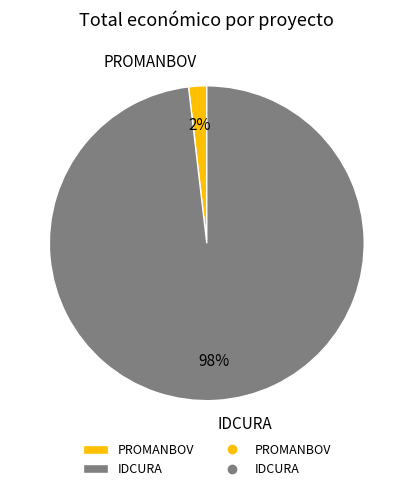

To the nearest percent, what is the combined percentage of IDCURA and PROMANBOV?

100%